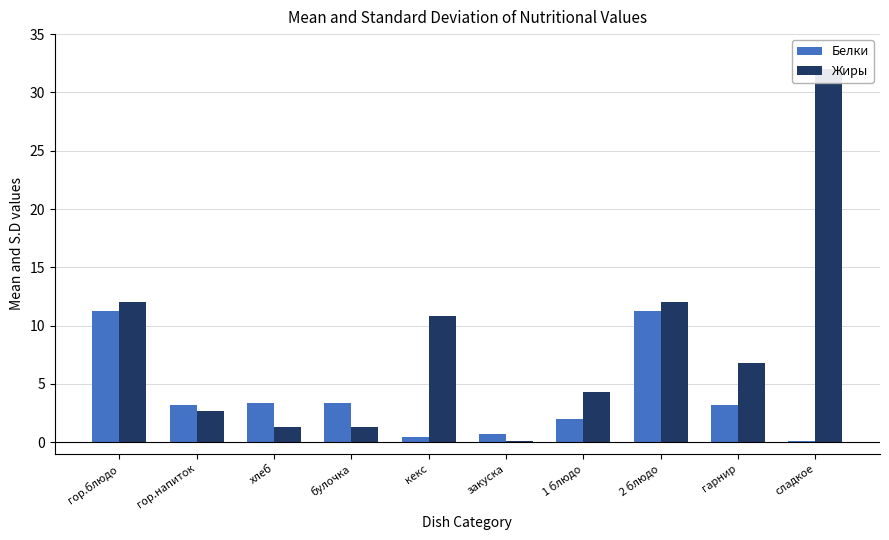

Reading right to left, transcribe all the data shown in this chart.

Белки: сладкое=0.1	гарнир=3.1	2 блюдо=11.3	1 блюдо=2.0	закуска=0.7	кекс=0.4	булочка=3.3	хлеб=3.3	гор.напиток=3.2	гор.блюдо=11.3
Жиры: сладкое=32.0	гарнир=6.8	2 блюдо=12.0	1 блюдо=4.3	закуска=0.1	кекс=10.8	булочка=1.3	хлеб=1.3	гор.напиток=2.6	гор.блюдо=12.0